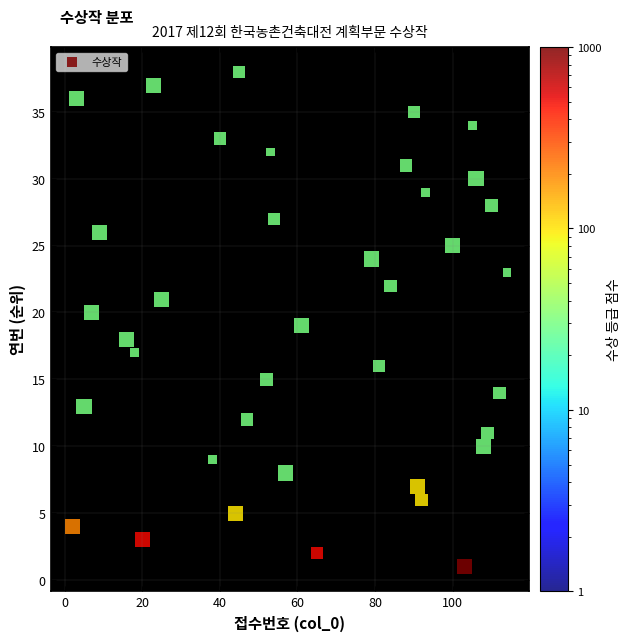

What is the range of X values (max minus min)?

112